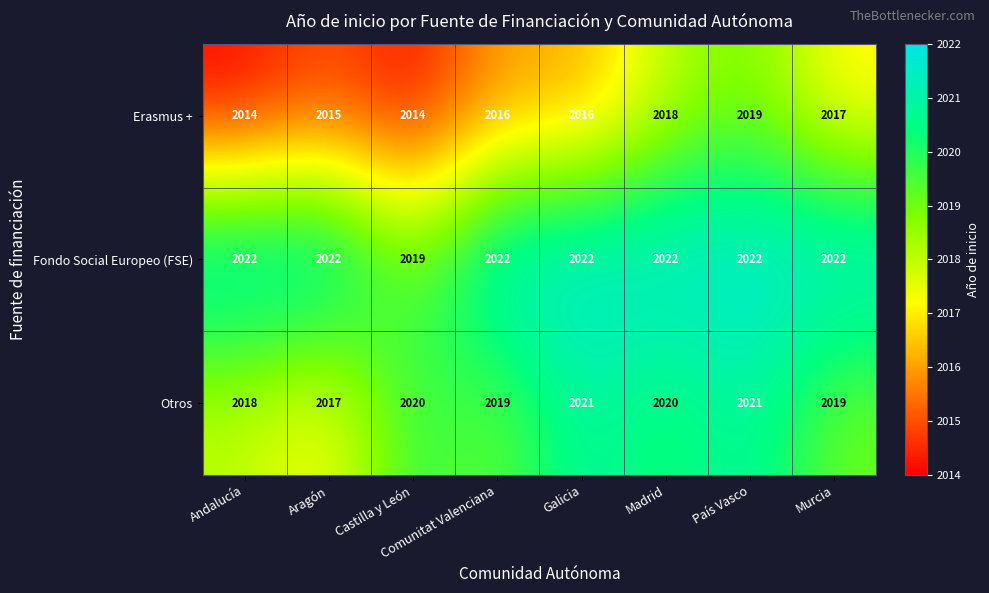

List the series in order of their overall mean, lowest first.

Erasmus +, Otros, Fondo Social Europeo (FSE)